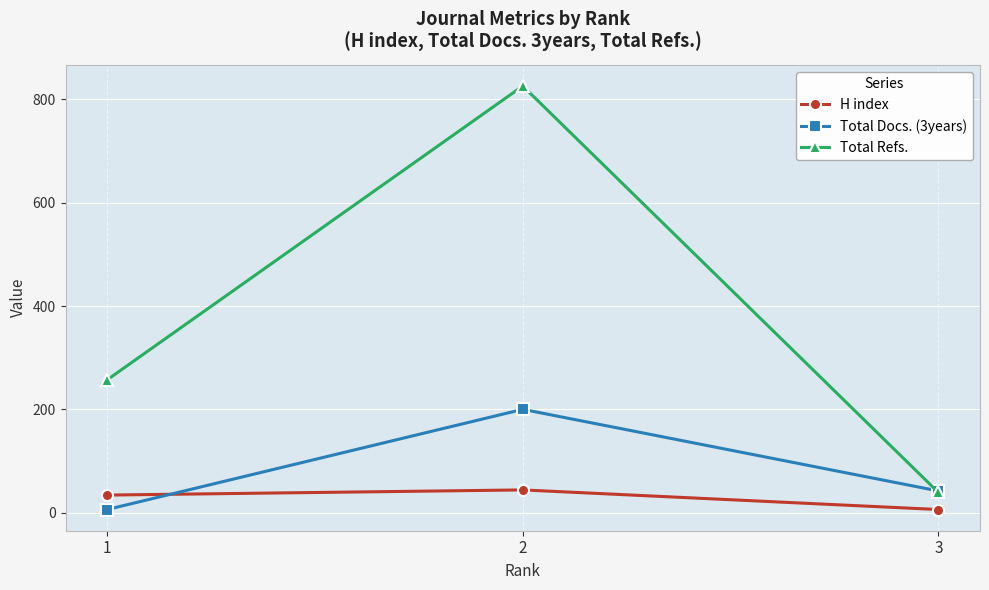

The value of Total Refs. at 2 is 221. True or false?

False